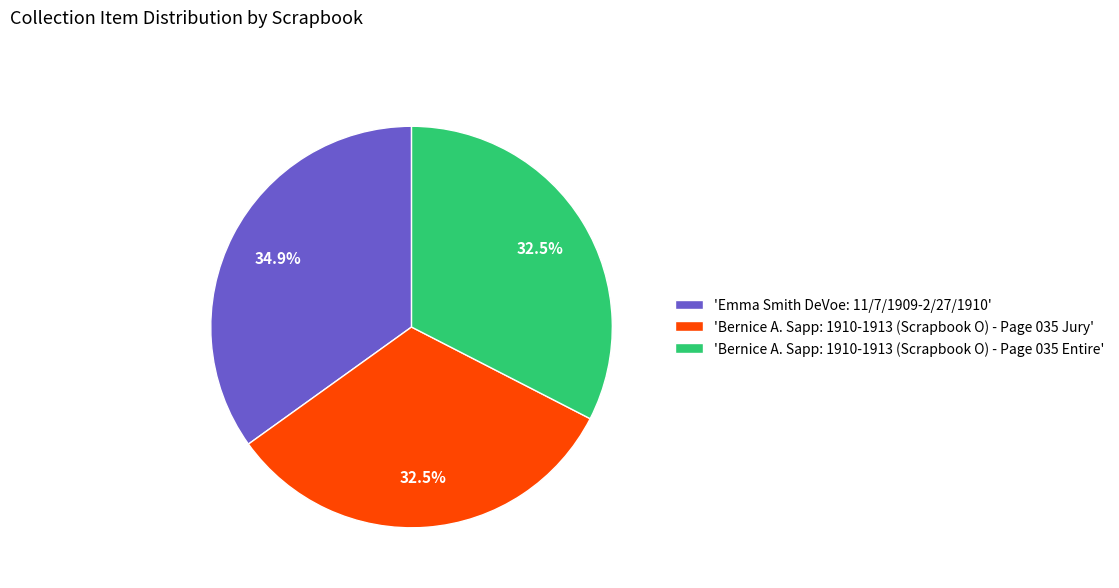

How much of the chart is everything except 'Bernice A. Sapp: 1910-1913 (Scrapbook O) - Page 035 Jury'?

67.5%